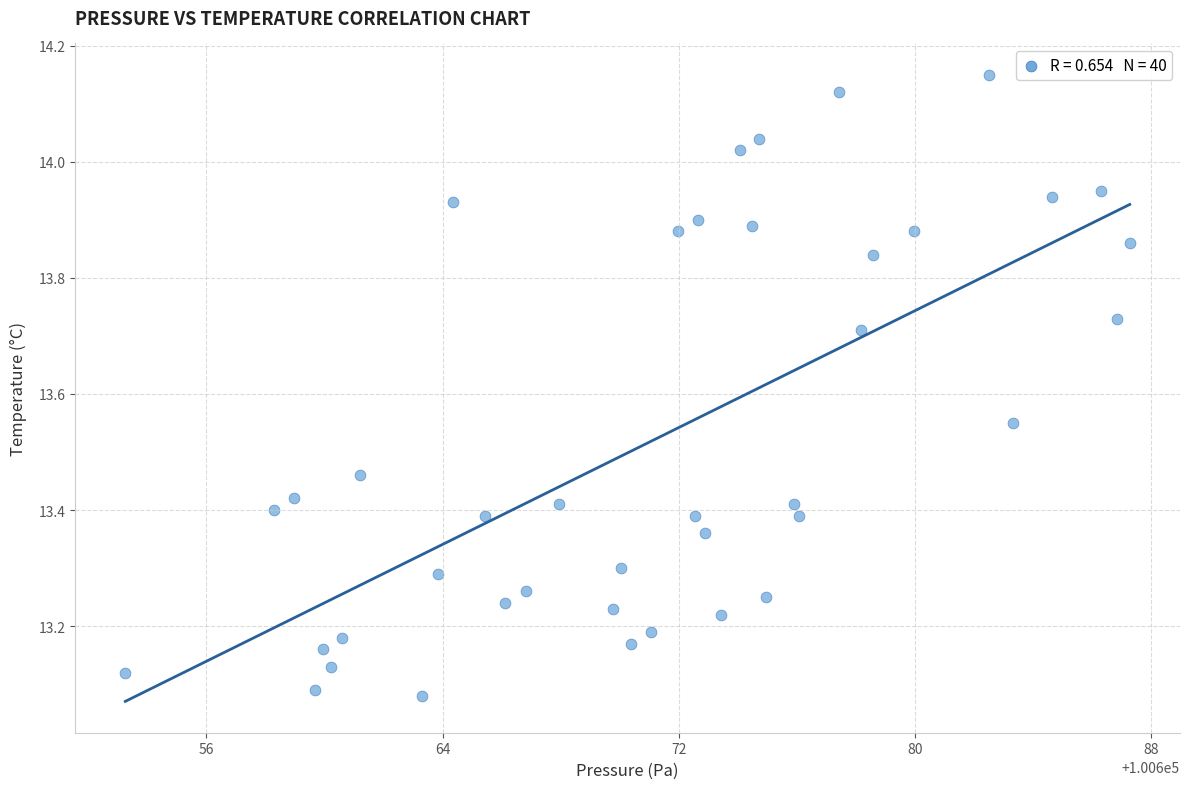

What is the range of Y values (max minus min)?

1.1